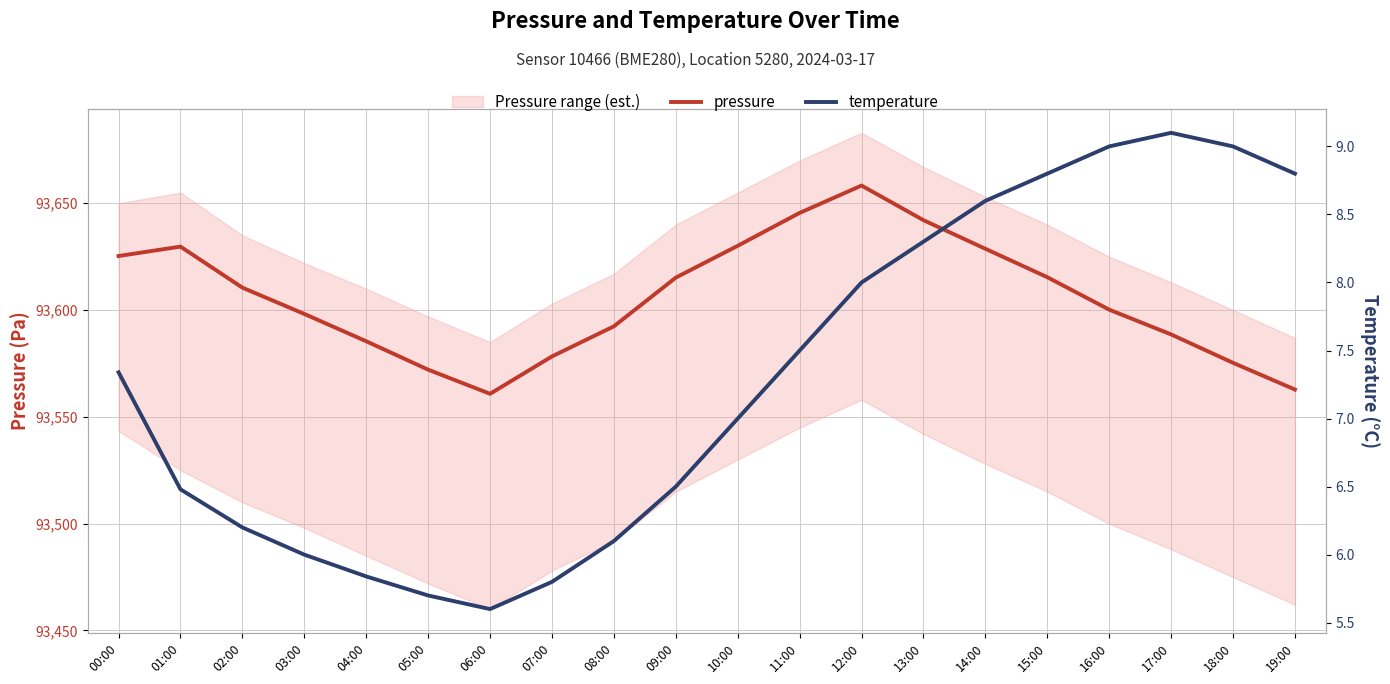

What are all the series names shown in the legend?

pressure, temperature